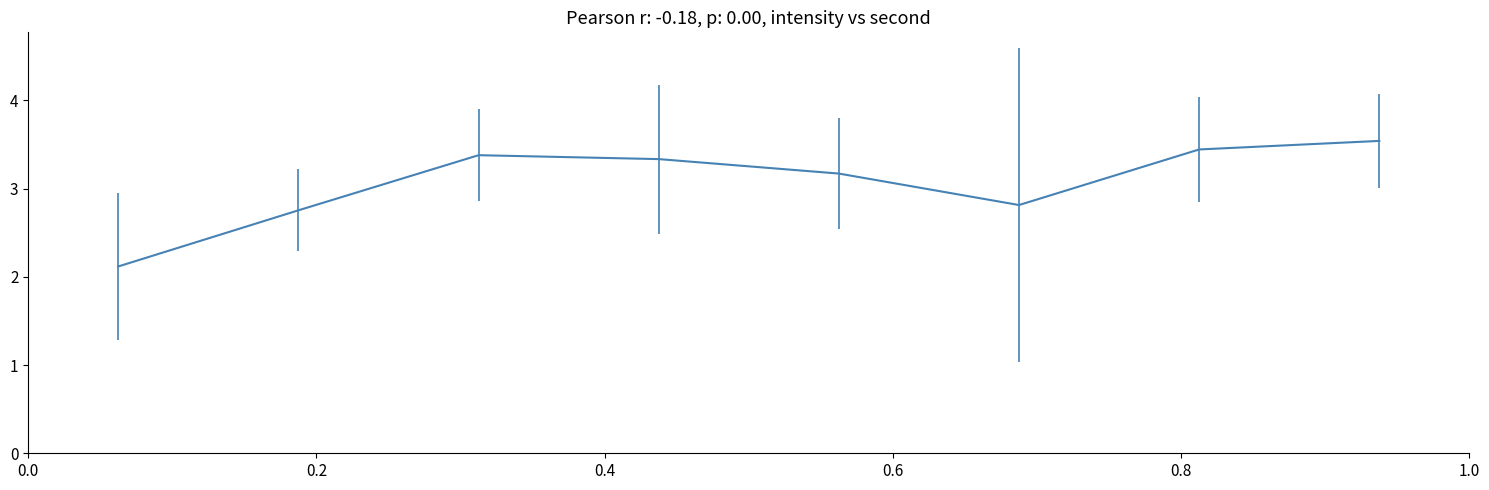

How many lines are shown in the chart?

1